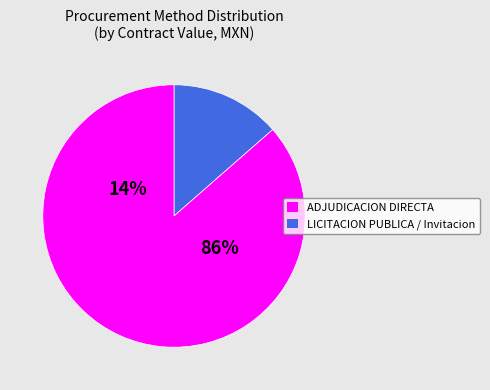

Between 31 and 9, which is larger?

31